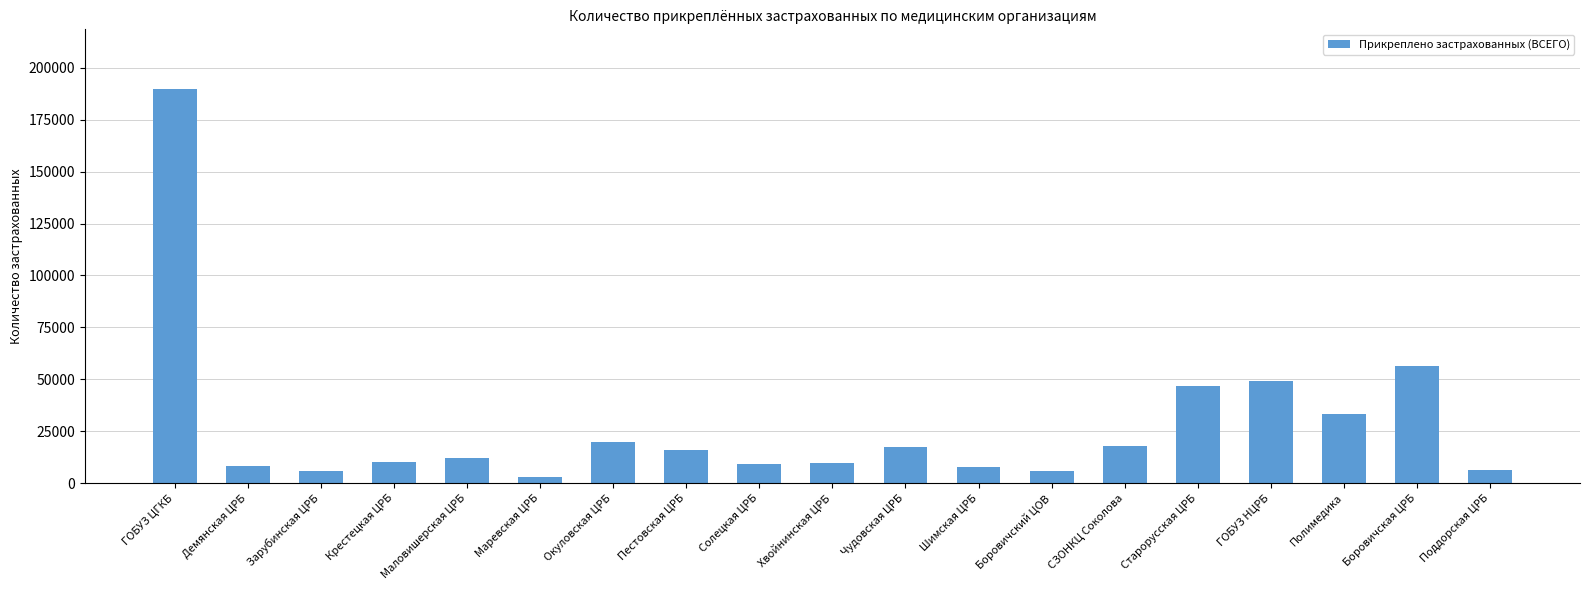

True or false: the data shows 5935 at Зарубинская ЦРБ.

True